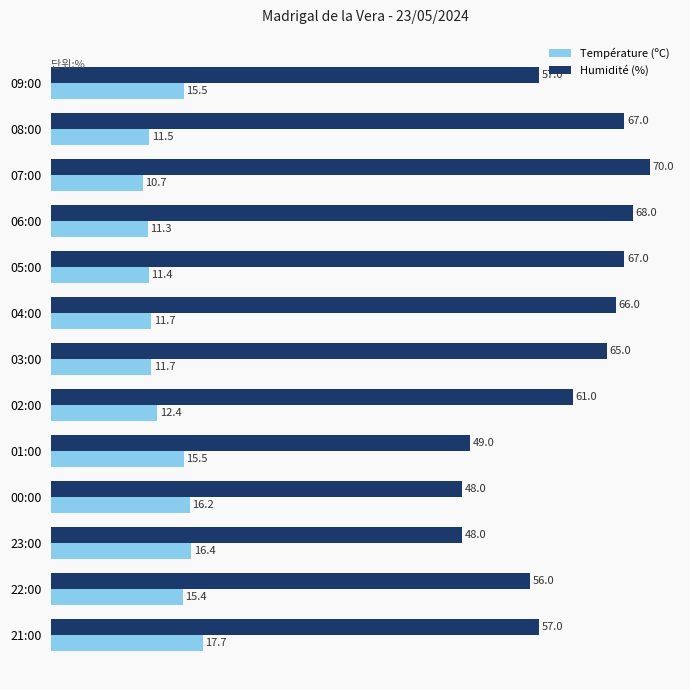

How many values in the Température (ºC) series are below 12?

6